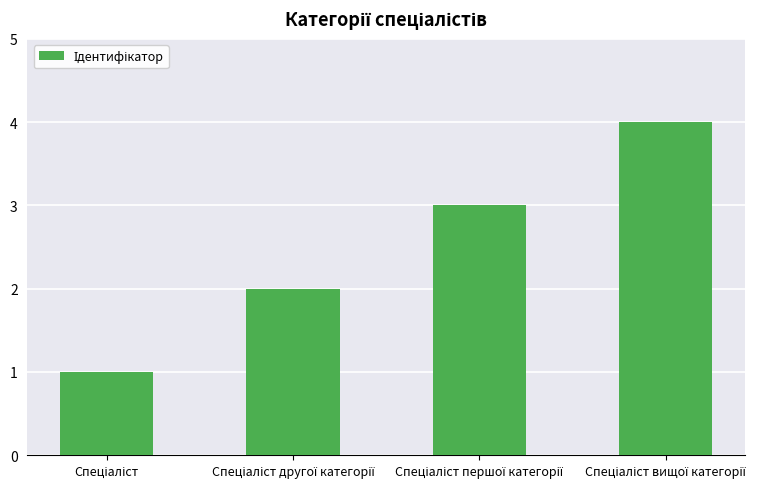

What is the greatest value displayed?

4